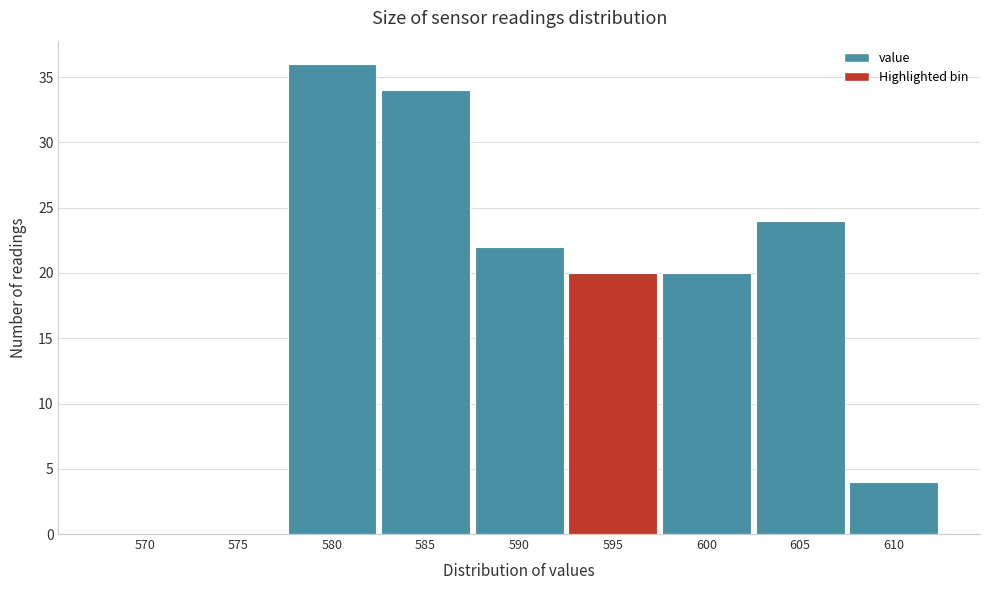

Reading left to right, list all the values displayed in this chart.

570=0	575=0	580=36	585=34	590=22	595=20	600=20	605=24	610=4